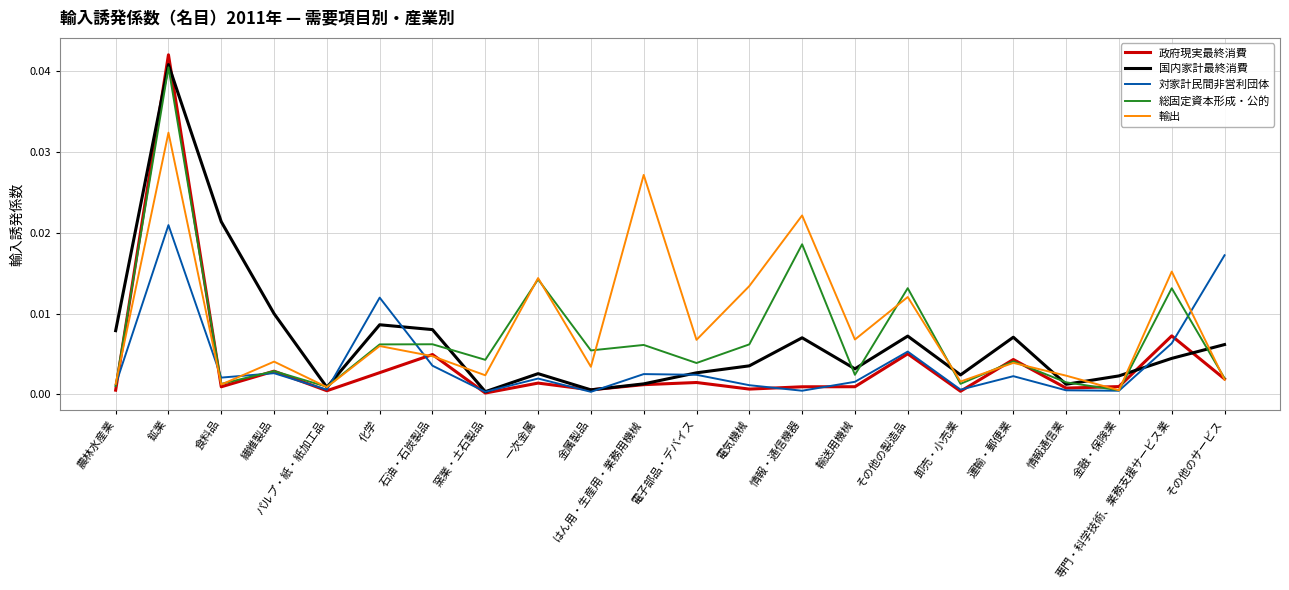

Between 窯業・土石製品 and 一次金属, which series saw the biggest shift?

輸出